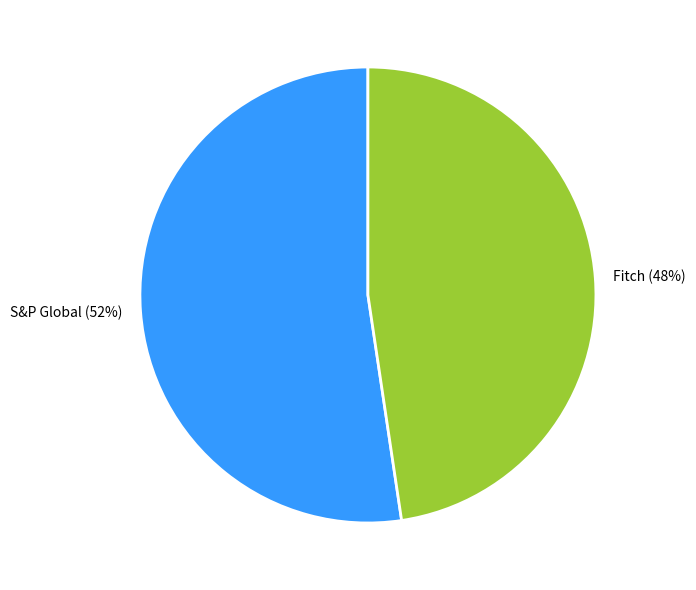

The Fitch slice represents 48% of the pie. True or false?

True